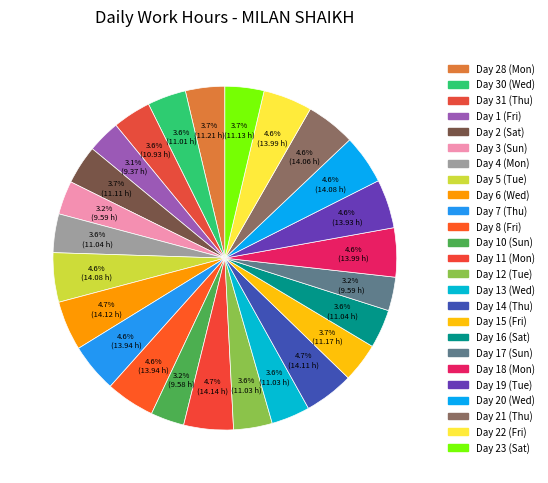

To the nearest percent, what percentage of the pie is Day 4 (Mon)?

4%